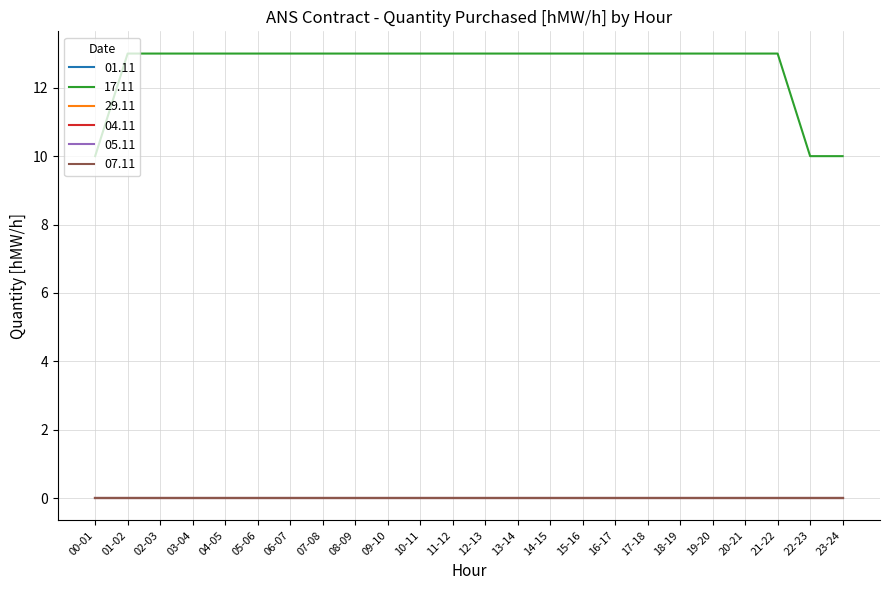

Reading right to left, what are all the values shown in this chart?

01.11: 23-24=0	22-23=0	21-22=0	20-21=0	19-20=0	18-19=0	17-18=0	16-17=0	15-16=0	14-15=0	13-14=0	12-13=0	11-12=0	10-11=0	09-10=0	08-09=0	07-08=0	06-07=0	05-06=0	04-05=0	03-04=0	02-03=0	01-02=0	00-01=0
17.11: 23-24=10	22-23=10	21-22=13	20-21=13	19-20=13	18-19=13	17-18=13	16-17=13	15-16=13	14-15=13	13-14=13	12-13=13	11-12=13	10-11=13	09-10=13	08-09=13	07-08=13	06-07=13	05-06=13	04-05=13	03-04=13	02-03=13	01-02=13	00-01=10
29.11: 23-24=0	22-23=0	21-22=0	20-21=0	19-20=0	18-19=0	17-18=0	16-17=0	15-16=0	14-15=0	13-14=0	12-13=0	11-12=0	10-11=0	09-10=0	08-09=0	07-08=0	06-07=0	05-06=0	04-05=0	03-04=0	02-03=0	01-02=0	00-01=0
04.11: 23-24=0	22-23=0	21-22=0	20-21=0	19-20=0	18-19=0	17-18=0	16-17=0	15-16=0	14-15=0	13-14=0	12-13=0	11-12=0	10-11=0	09-10=0	08-09=0	07-08=0	06-07=0	05-06=0	04-05=0	03-04=0	02-03=0	01-02=0	00-01=0
05.11: 23-24=0	22-23=0	21-22=0	20-21=0	19-20=0	18-19=0	17-18=0	16-17=0	15-16=0	14-15=0	13-14=0	12-13=0	11-12=0	10-11=0	09-10=0	08-09=0	07-08=0	06-07=0	05-06=0	04-05=0	03-04=0	02-03=0	01-02=0	00-01=0
07.11: 23-24=0	22-23=0	21-22=0	20-21=0	19-20=0	18-19=0	17-18=0	16-17=0	15-16=0	14-15=0	13-14=0	12-13=0	11-12=0	10-11=0	09-10=0	08-09=0	07-08=0	06-07=0	05-06=0	04-05=0	03-04=0	02-03=0	01-02=0	00-01=0